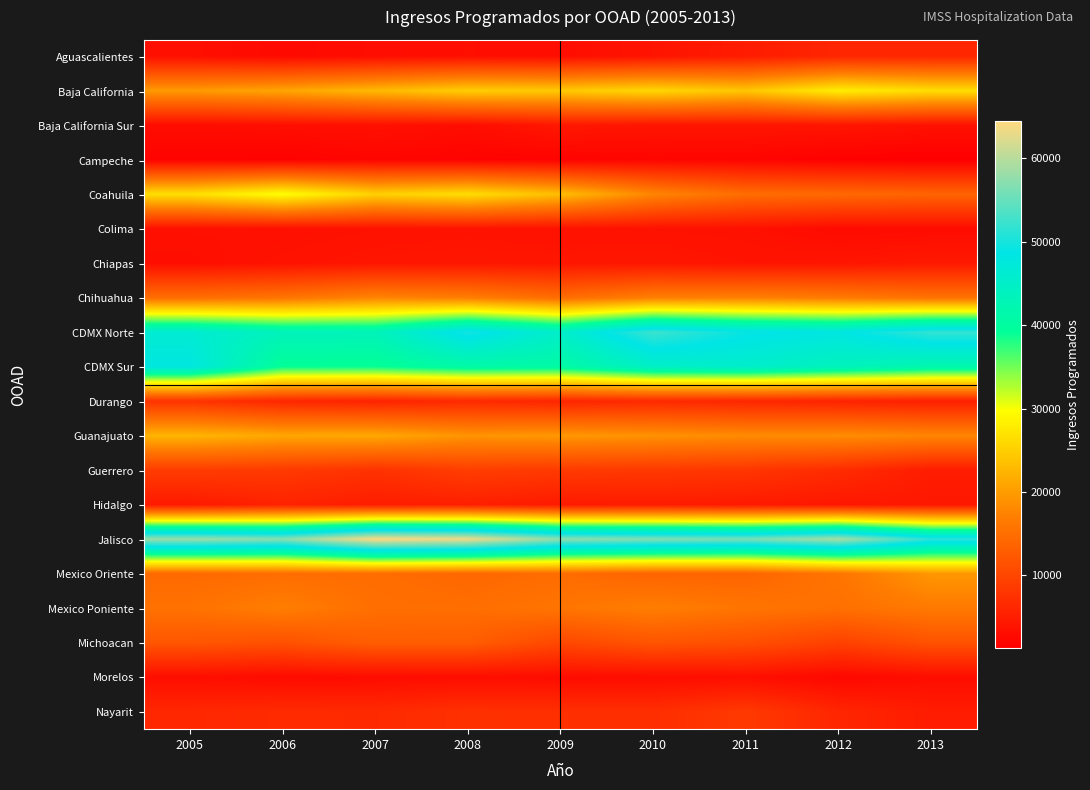

What is the difference between the highest and lowest values at 2010?

54506